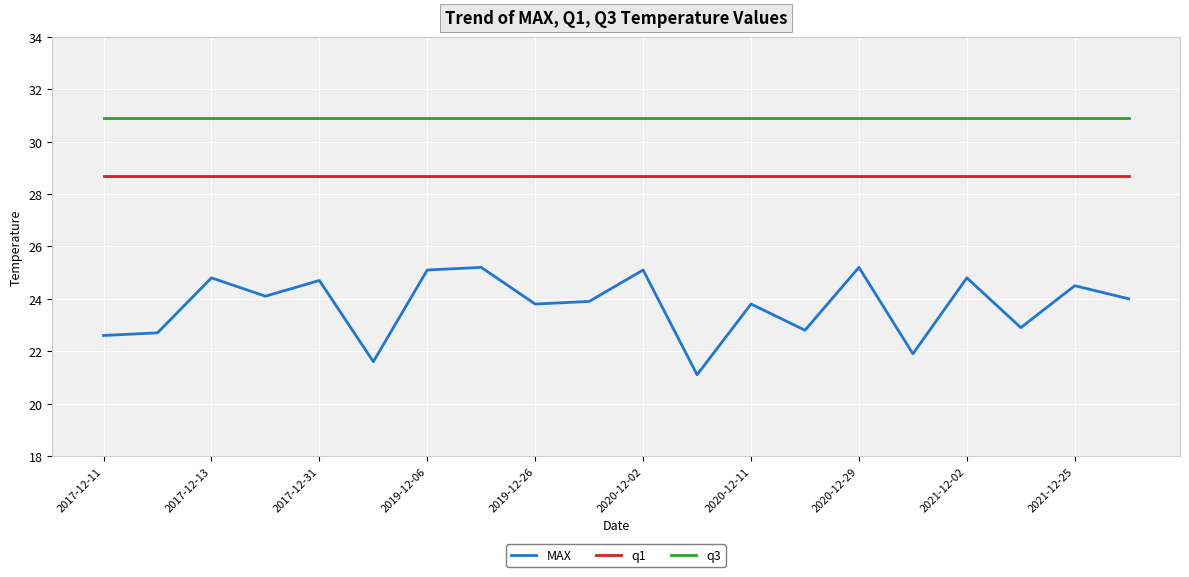

What is the maximum value for MAX?

25.2